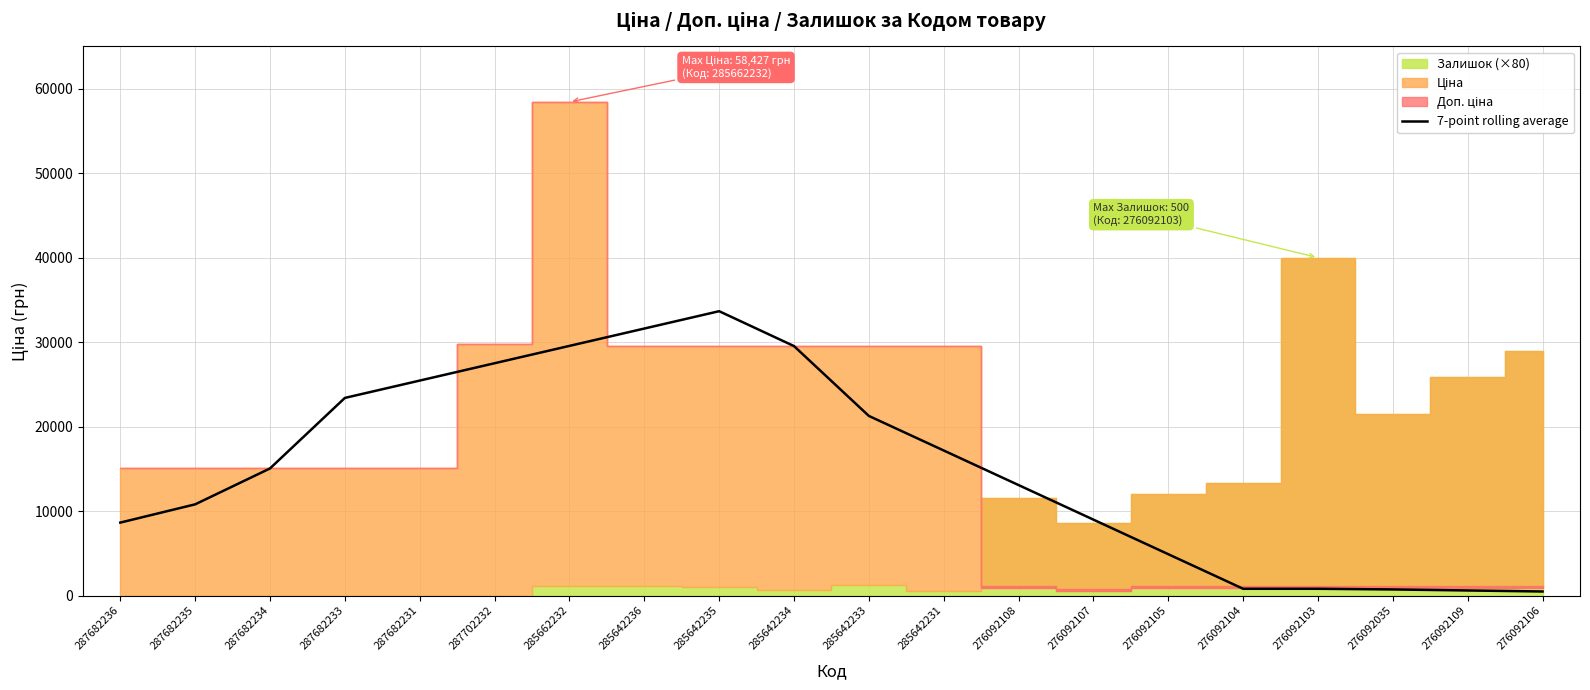

What is the change in value from 287702232 to 285642235?

+6159.2